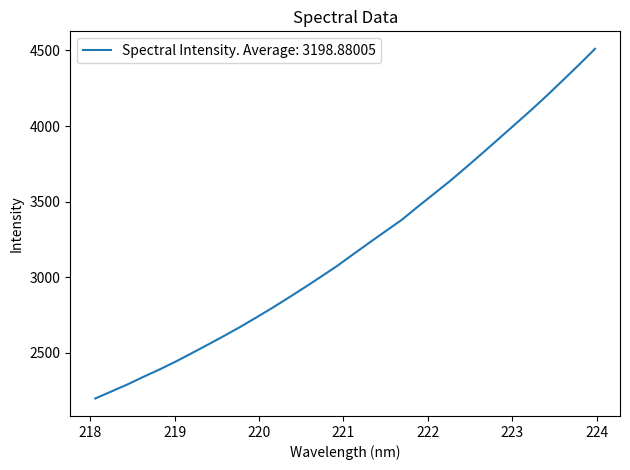

What is the smallest value displayed?

2197.5